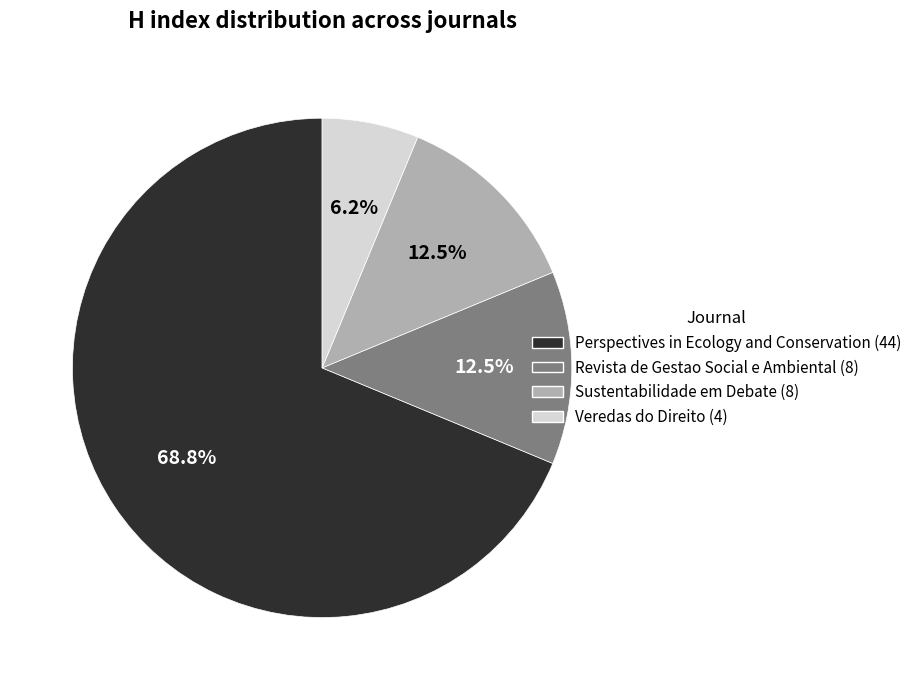

Which slice represents more than half of the pie?

Perspectives in Ecology and Conservation